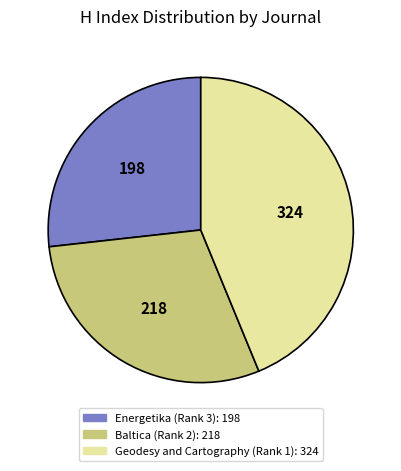

Is it true that Energetika (Rank 3) is 38% of the pie?

False